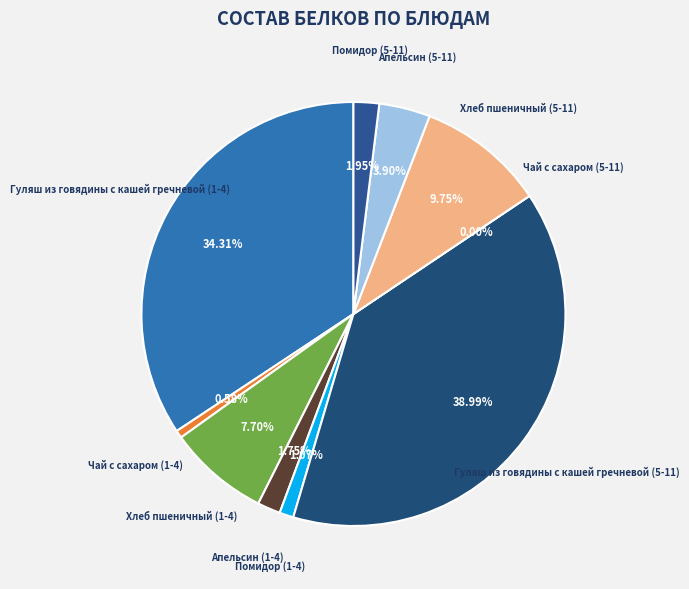

To the nearest percent, what is the difference between the Гуляш из говядины с кашей гречневой (5-11) and Чай с сахаром (1-4) slice percentages?

38%